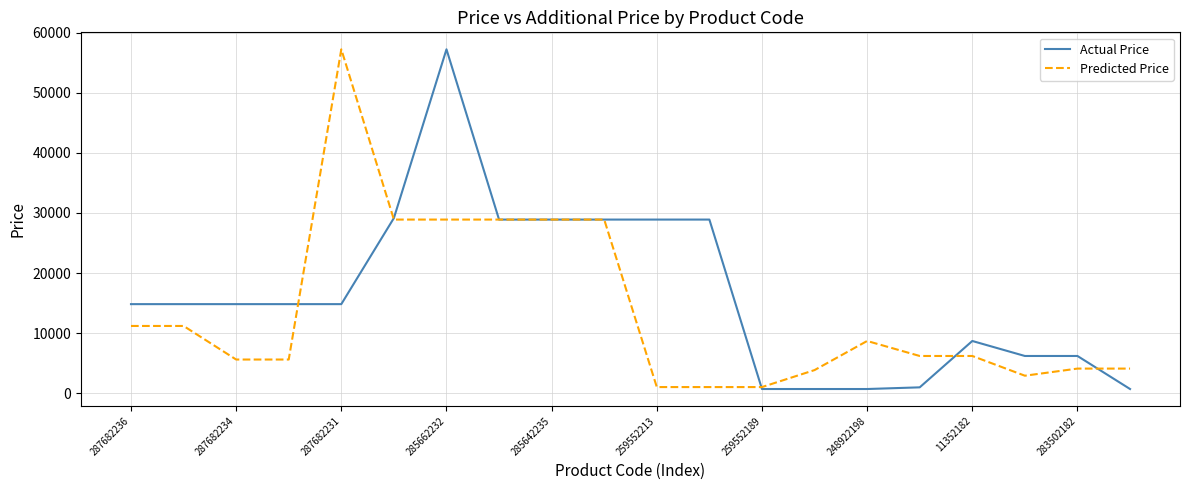

What is the highest value of the Predicted Price series?

57258.0